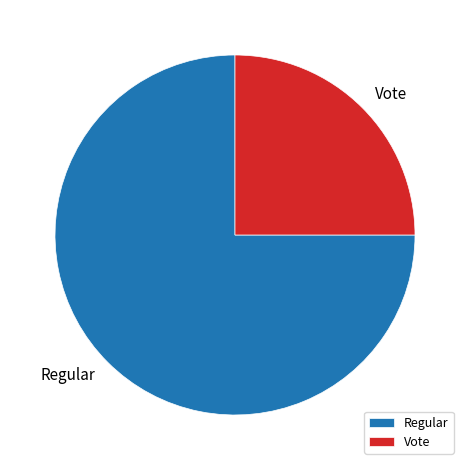

Which has a higher value, Regular or Vote?

Regular